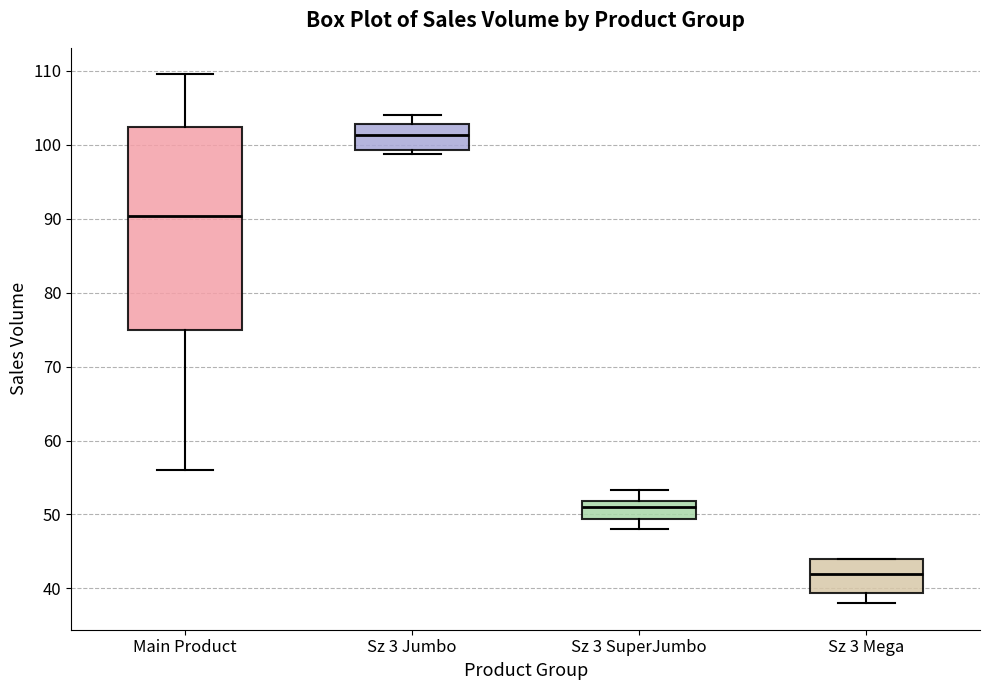

Reading left to right, read every box against the y-axis: the position of its median line, the range the box covers, and the ends of its whiskers. The values are not printed on the chart, so give them approximately, as read against the axis.

Main Product: median 90, box 75 to 102, whiskers 56 to 110
Sz 3 Jumbo: median 101, box 99 to 103, whiskers 99 (just below the box's lower edge) to 104
Sz 3 SuperJumbo: median 51, box 49 to 52, whiskers 48 to 53
Sz 3 Mega: median 42, box 39 to 44, whiskers 38 to 44